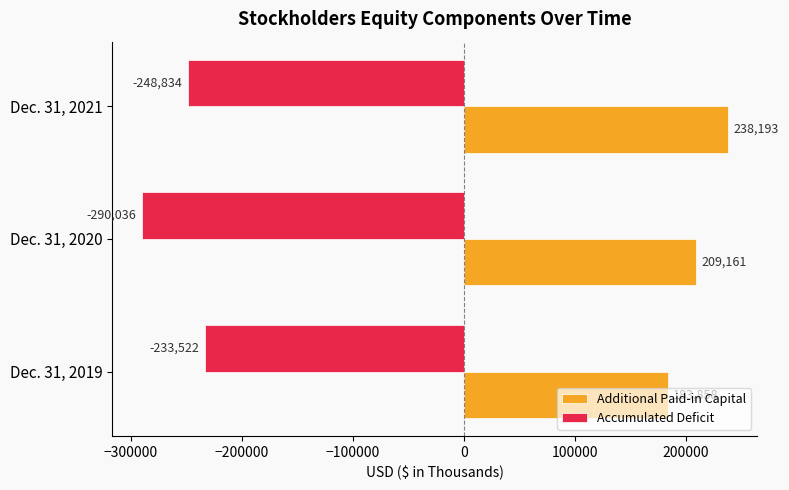

How many Accumulated Deficit values are between -290036 and -233522?

3